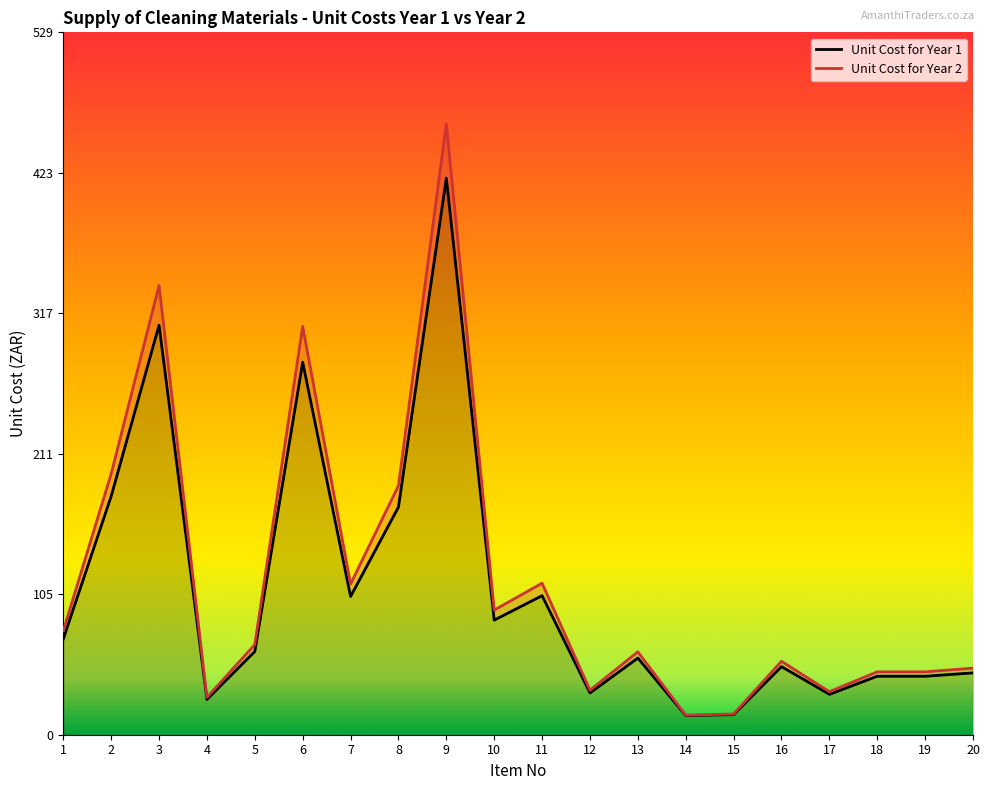

True or false: Unit Cost for Year 2 and Unit Cost for Year 1 cross at least once.

False